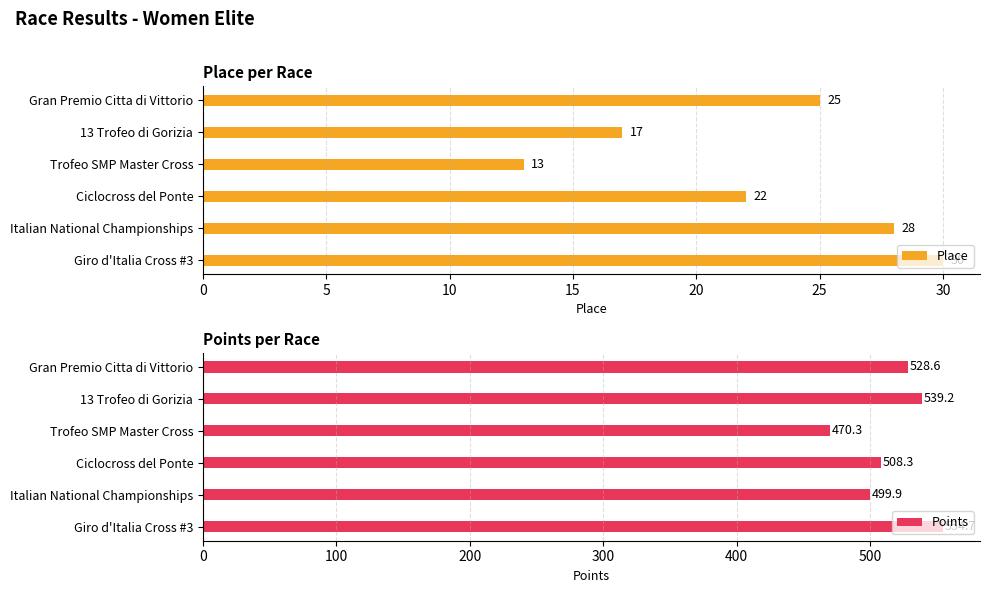

What is the difference between the second highest and second lowest values in the Points series?

39.3